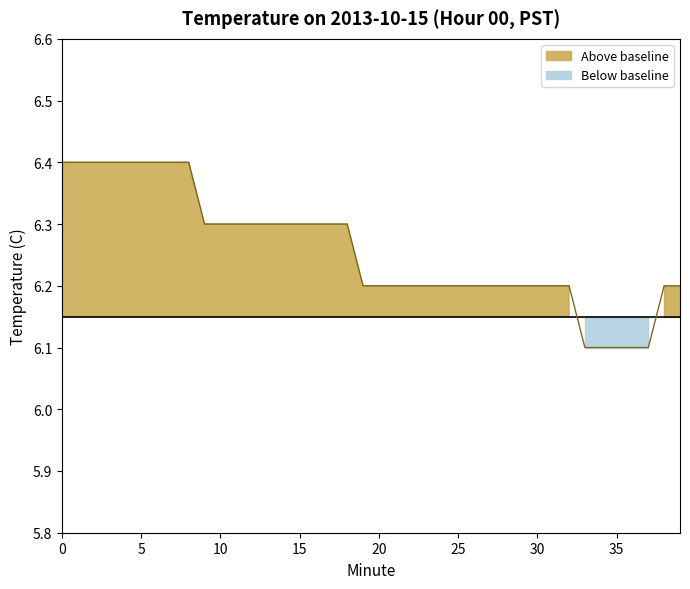

How many lines are shown in the chart?

1